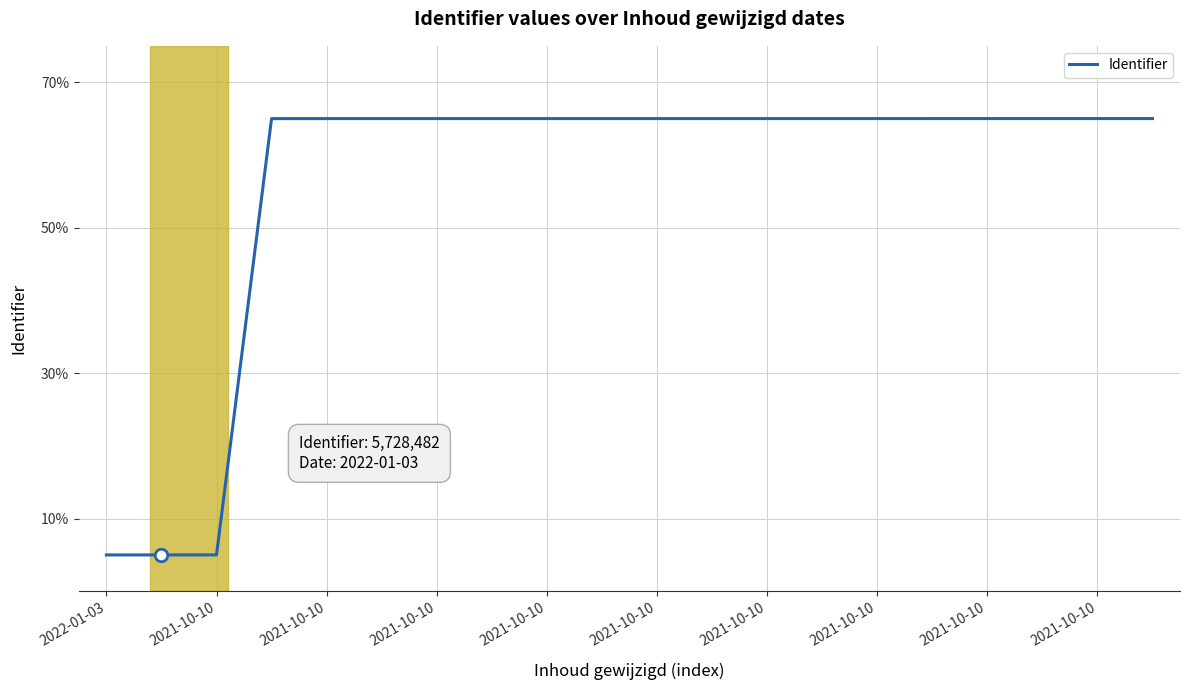

How many lines are shown in the chart?

1